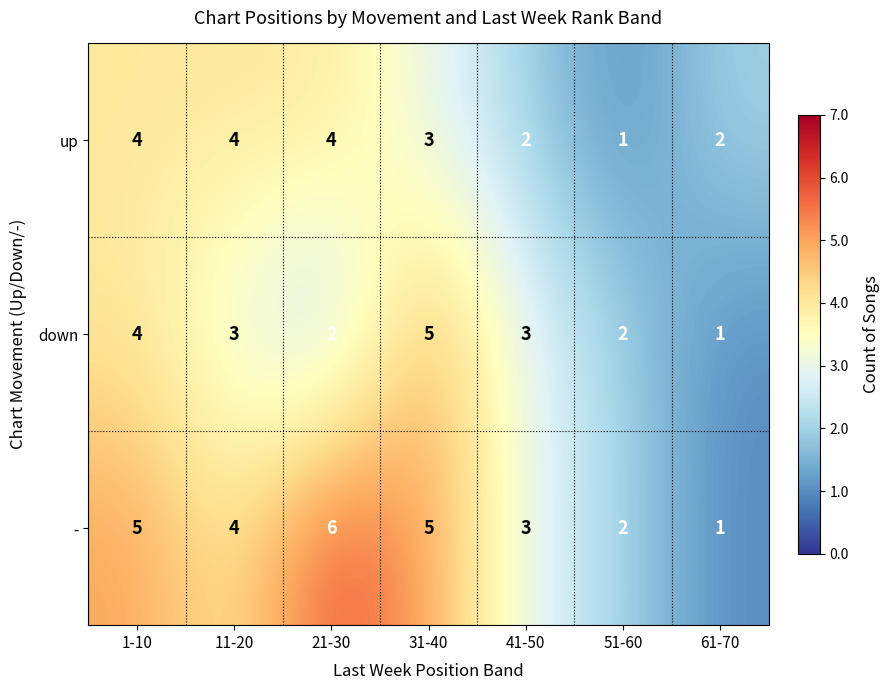

What is the difference between the highest and lowest values at 21-30?

4